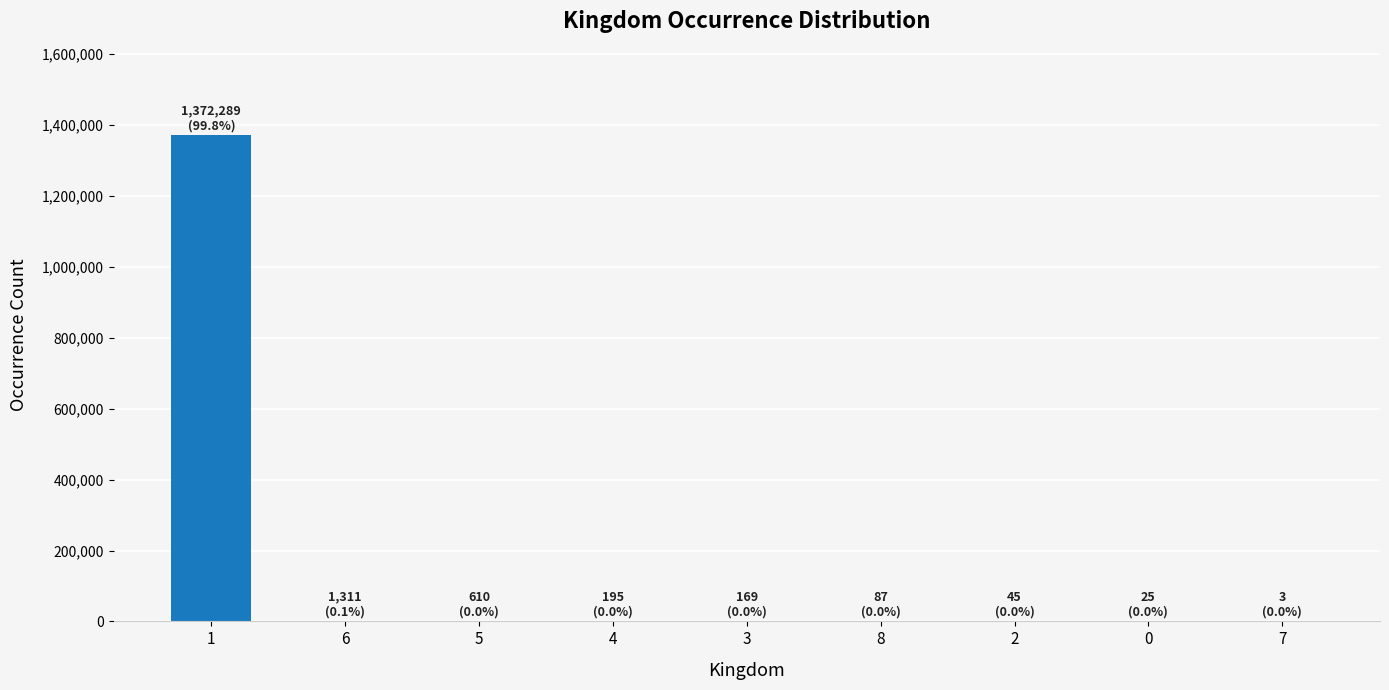

What is the greatest value displayed?

1372289